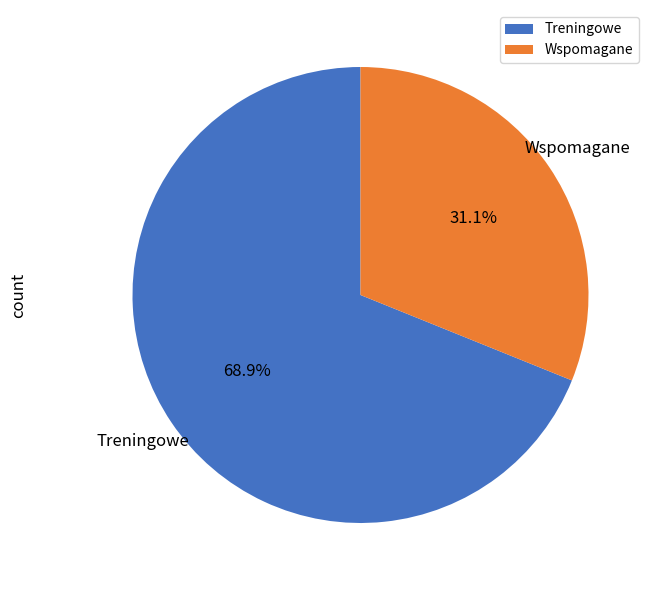

To the nearest percent, what is the difference between the largest and smallest slice percentages?

38%